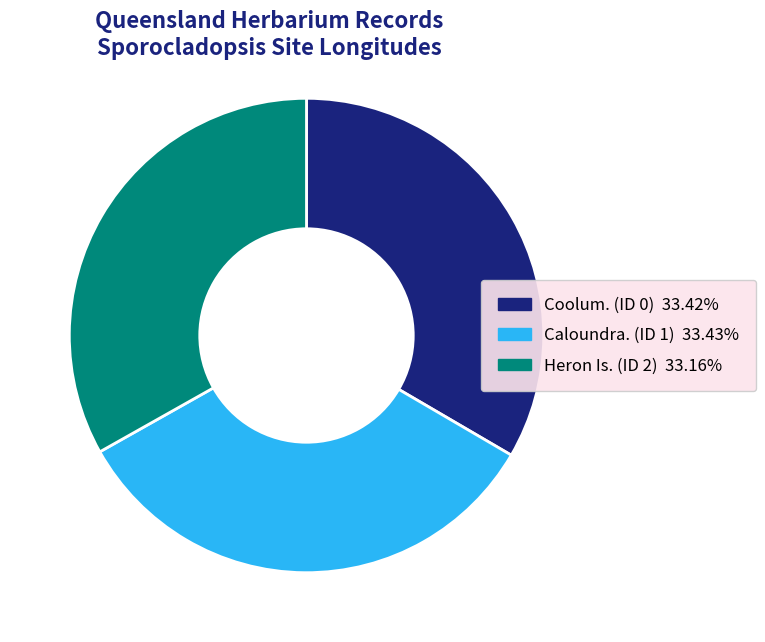

Is it true that Heron Is. (ID 2) is 33% of the pie?

True